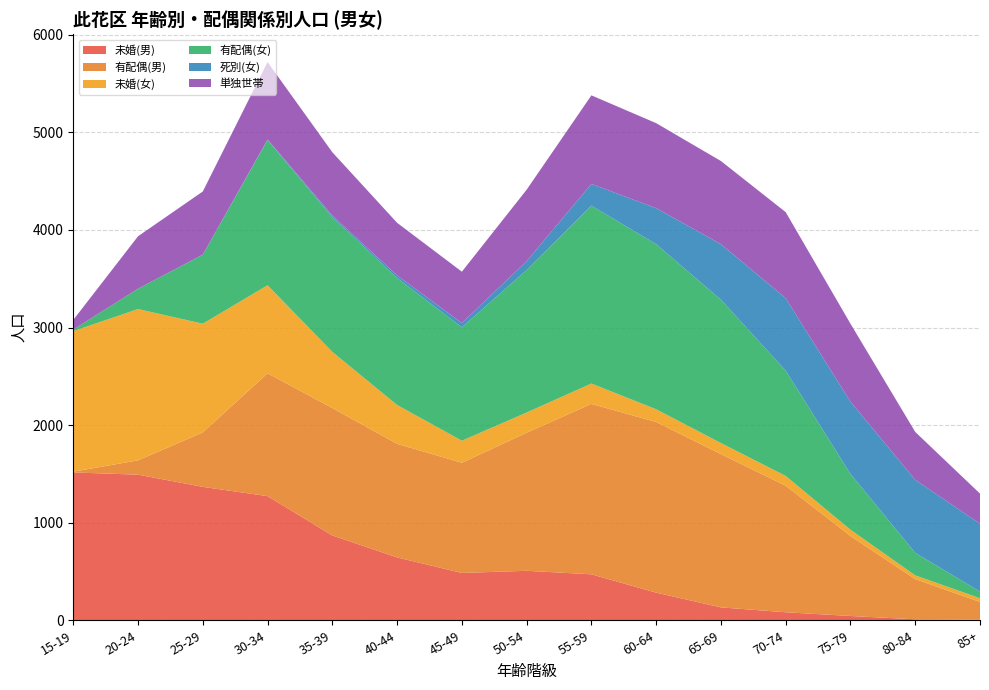

Reading right to left, extract all data points from this chart.

未婚(男): 85+=6	80-84=10	75-79=44	70-74=82	65-69=132	60-64=283	55-59=471	50-54=507	45-49=485	40-44=644	35-39=869	30-34=1272	25-29=1367	20-24=1492	15-19=1515
有配偶(男): 85+=182	80-84=412	75-79=820	70-74=1297	65-69=1571	60-64=1749	55-59=1746	50-54=1415	45-49=1129	40-44=1164	35-39=1306	30-34=1259	25-29=558	20-24=147	15-19=8
未婚(女): 85+=38	80-84=38	75-79=64	70-74=100	65-69=113	60-64=130	55-59=209	50-54=207	45-49=226	40-44=398	35-39=575	30-34=902	25-29=1114	20-24=1550	15-19=1440
有配偶(女): 85+=68	80-84=231	75-79=572	70-74=1079	65-69=1469	60-64=1692	55-59=1823	50-54=1460	45-49=1162	40-44=1301	35-39=1381	30-34=1488	25-29=707	20-24=209	15-19=16
死別(女): 85+=695	80-84=748	75-79=740	70-74=742	65-69=569	60-64=369	55-59=222	50-54=91	45-49=44	40-44=27	35-39=17	30-34=5	25-29=1	20-24=0	15-19=0
単独世帯: 85+=309	80-84=491	75-79=799	70-74=882	65-69=852	60-64=871	55-59=908	50-54=732	45-49=526	40-44=539	35-39=648	30-34=794	25-29=647	20-24=537	15-19=99